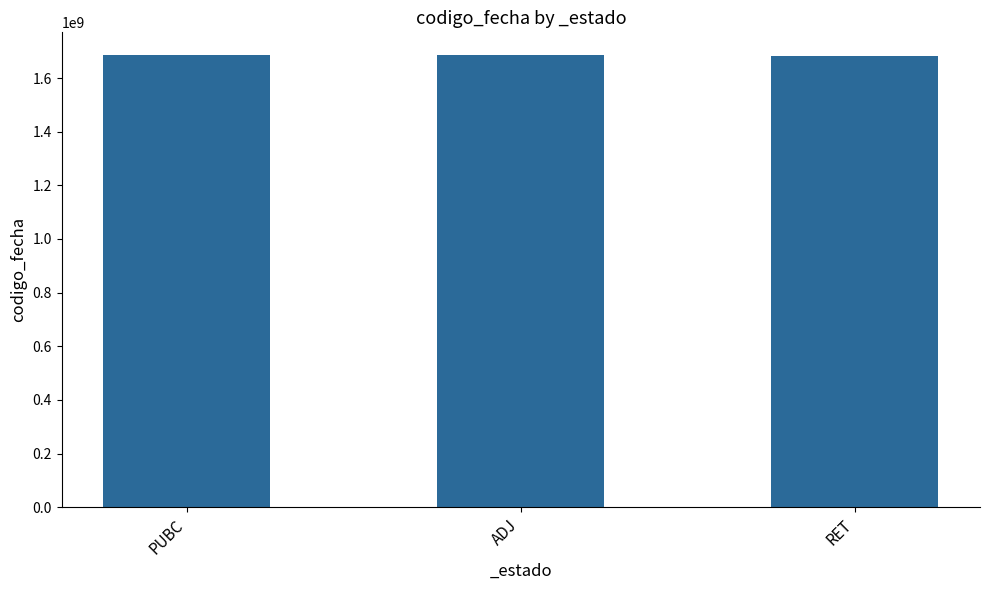

How many values are below 1684308711?

1